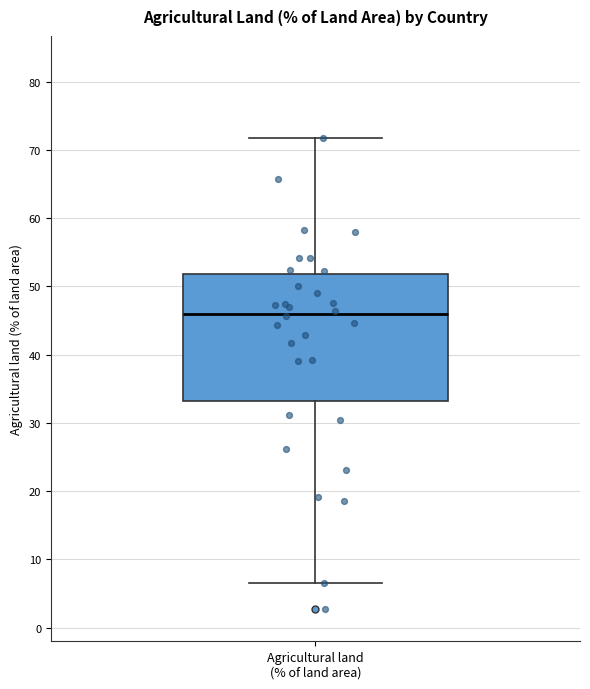

Read this box plot against the y-axis: the position of the median line, the range covered by the box, and the ends of both whiskers. The values are not printed on the chart, so give them approximately, as read against the axis.

median 46, box 33 to 52, whiskers 6 to 72